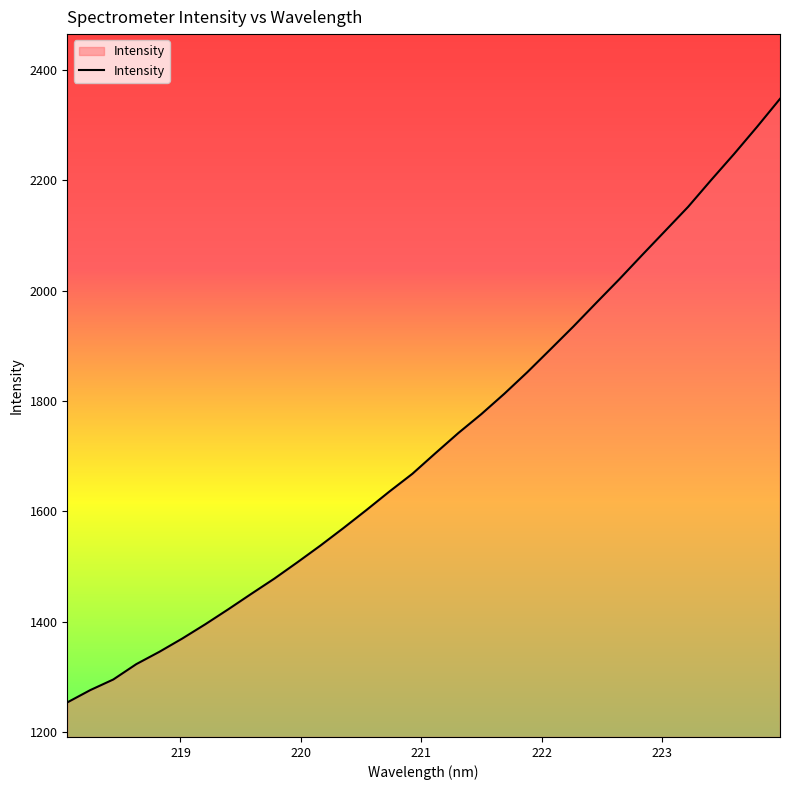

What is the difference between the maximum and minimum values?

1094.7